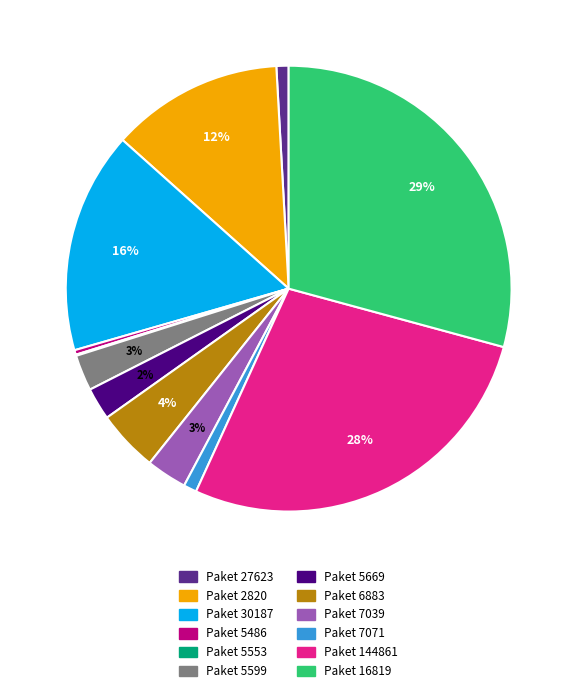

Does any single category account for the majority?

No